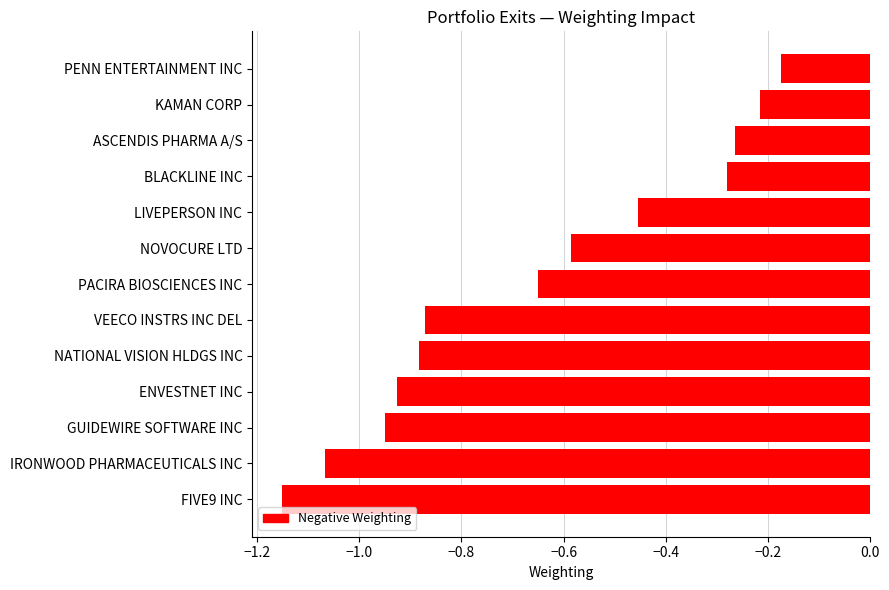

What position from the bottom is BLACKLINE INC?

10